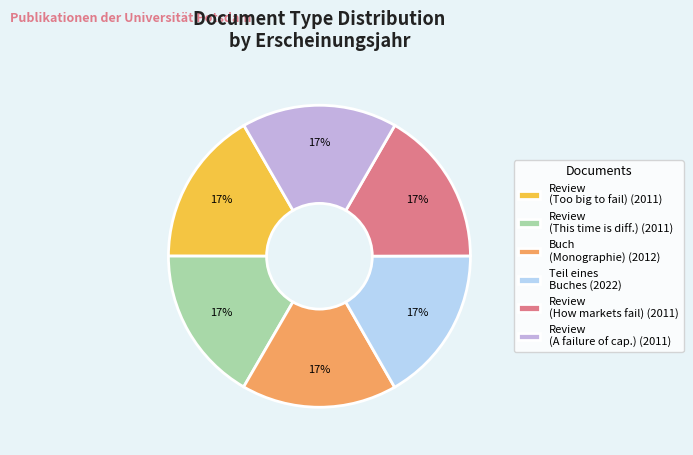

Does any single category account for the majority?

No